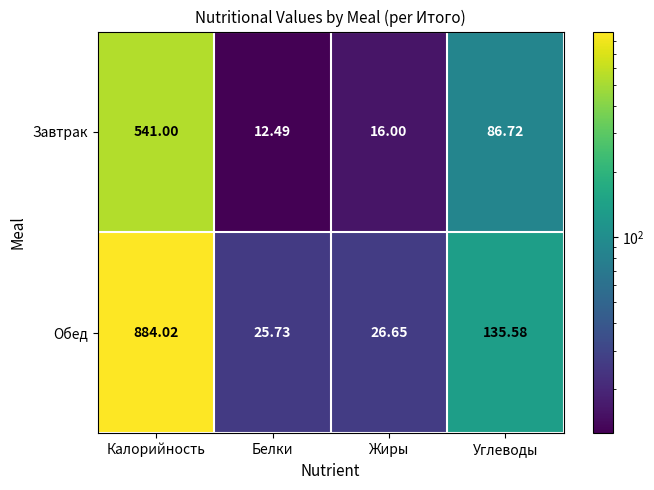

At which label does Завтрак first exceed 86?

Калорийность